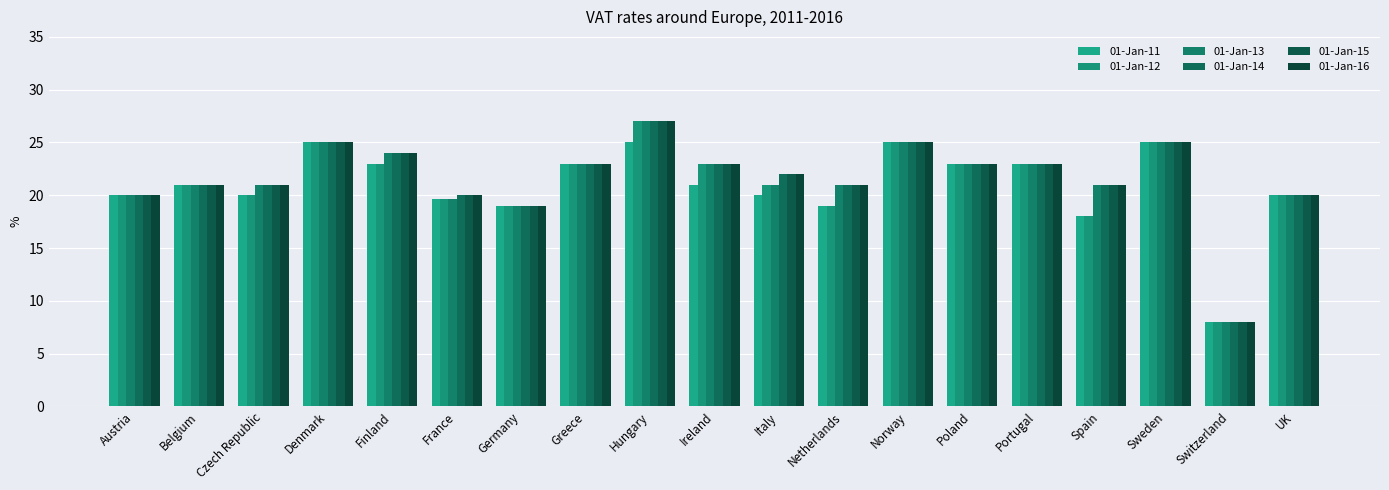

How many groups of bars are there?

19